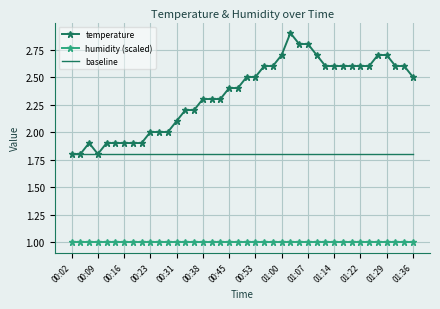

List the series in order of their peak value, lowest first.

humidity (scaled), baseline, temperature